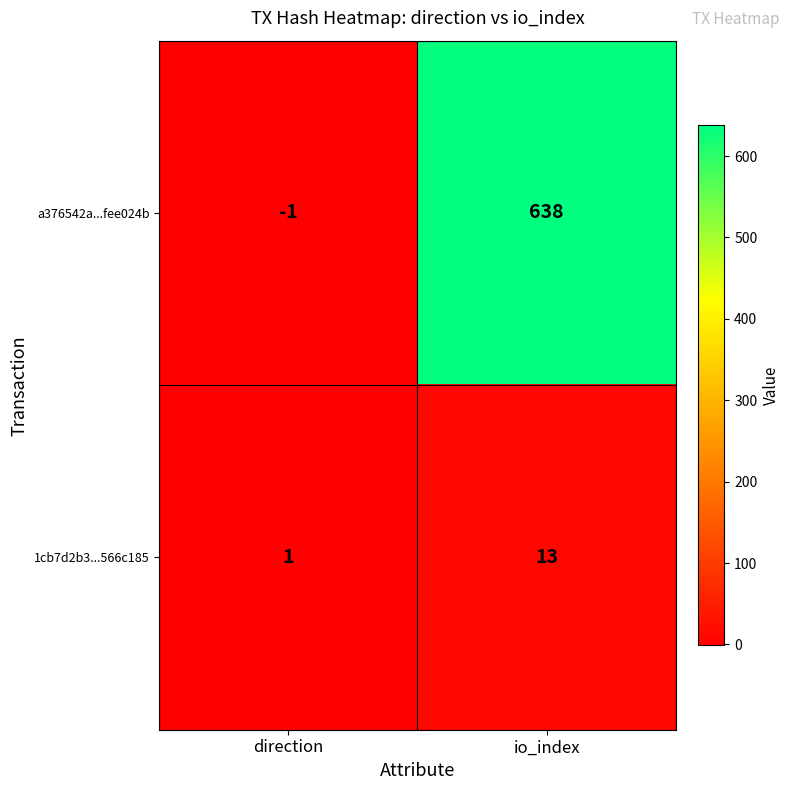

How many distinct data groups are displayed?

2